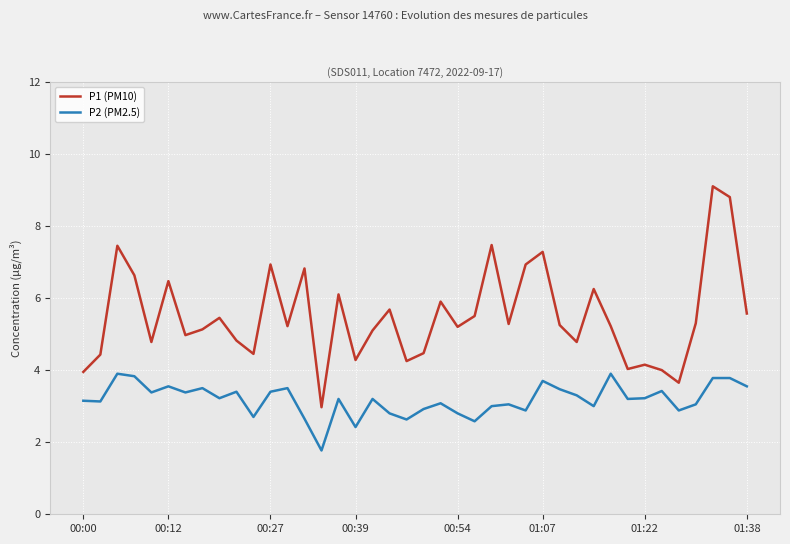

What is the maximum value shown in the chart?

9.1